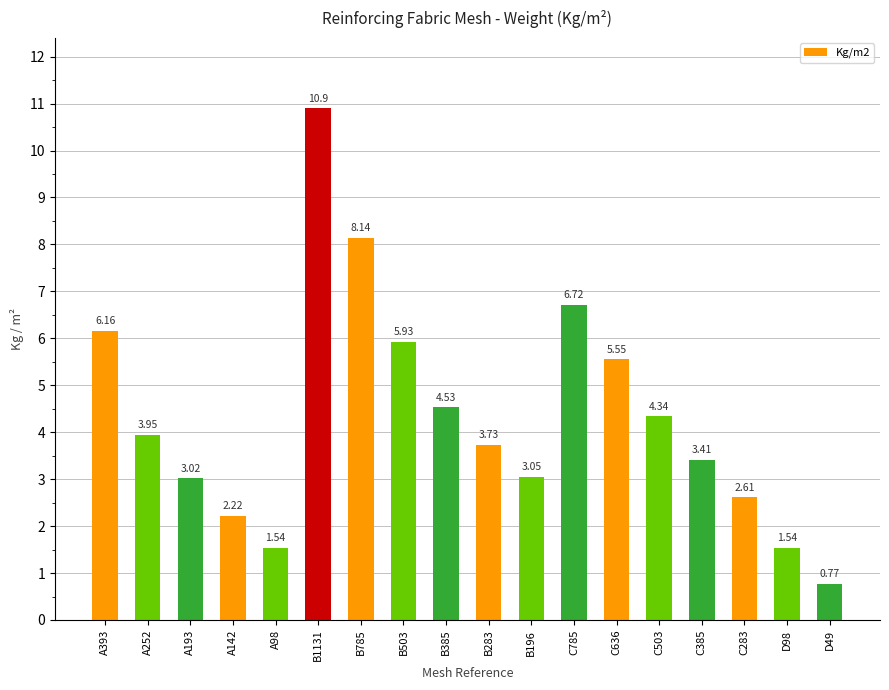

What position from the left is A98?

5